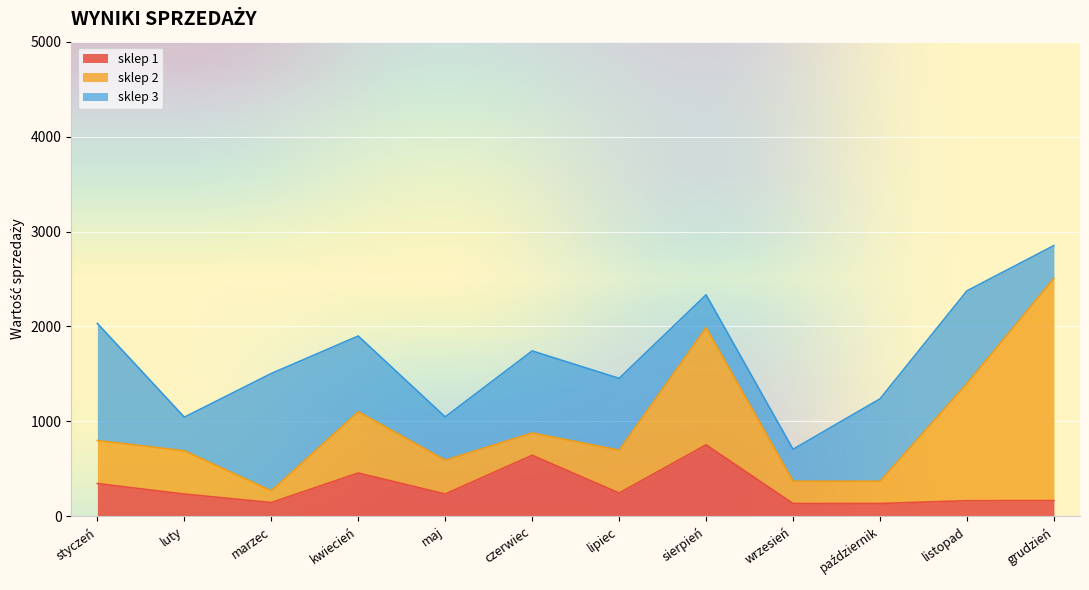

How many lines are shown in the chart?

3